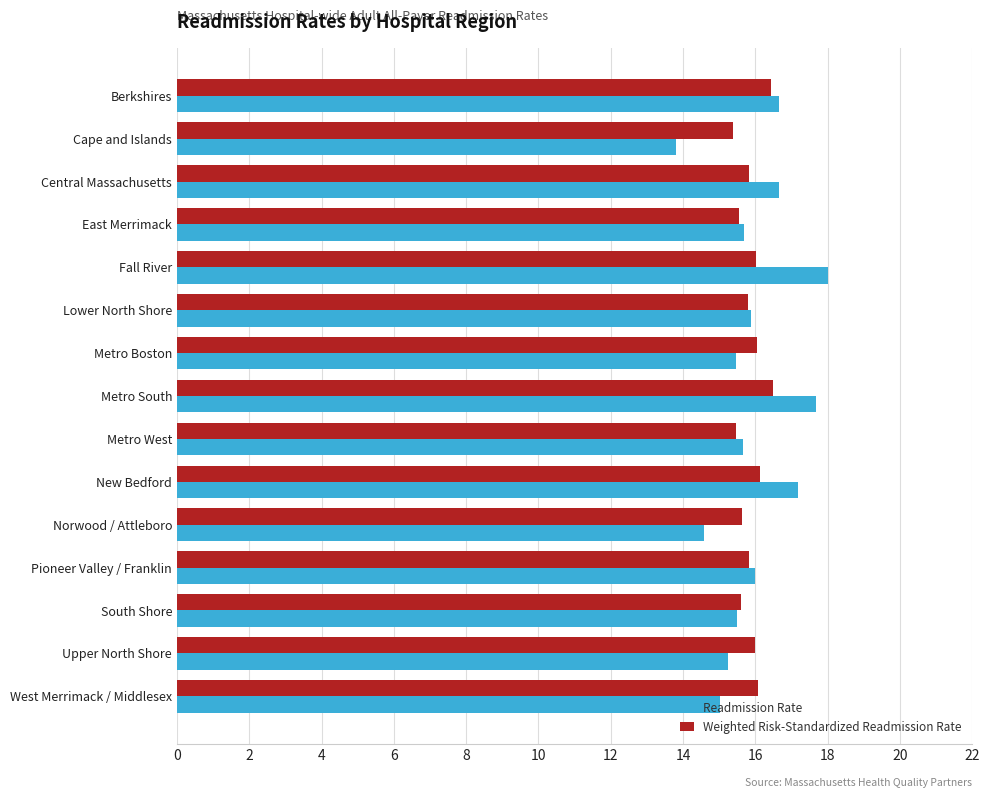

What are all the series names shown in the legend?

Readmission Rate, Weighted Risk-Standardized Readmission Rate